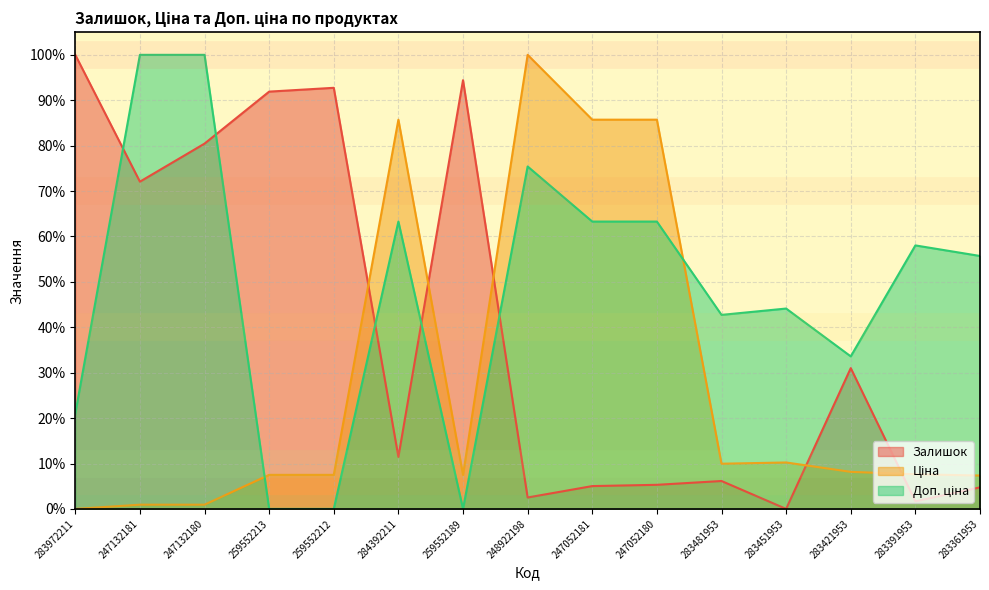

How many interior local peaks does the Доп. ціна series have?

4